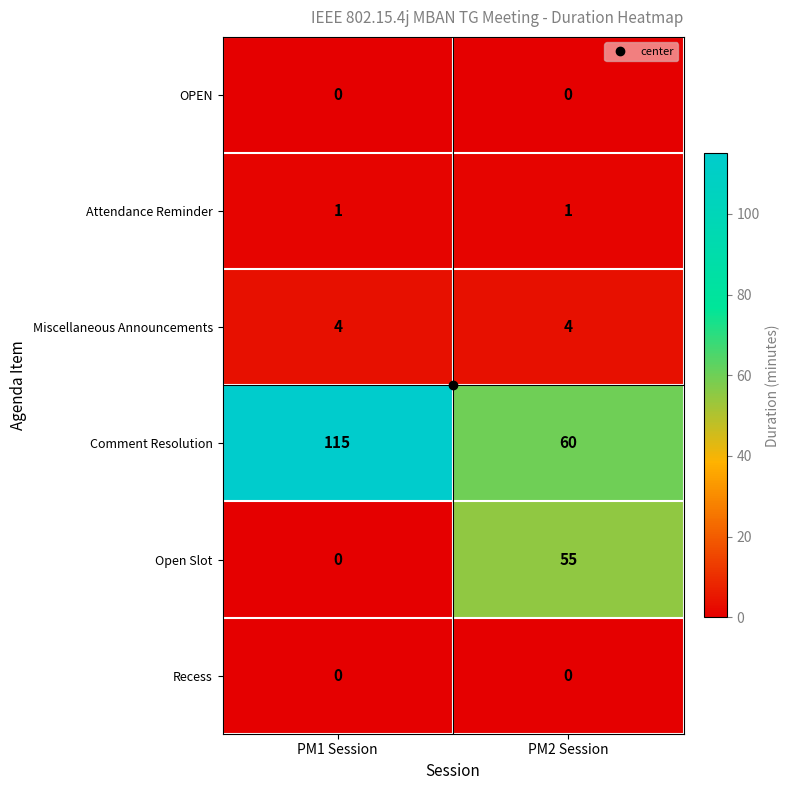

What is the difference between the Comment Resolution values at PM1 Session and PM2 Session?

55